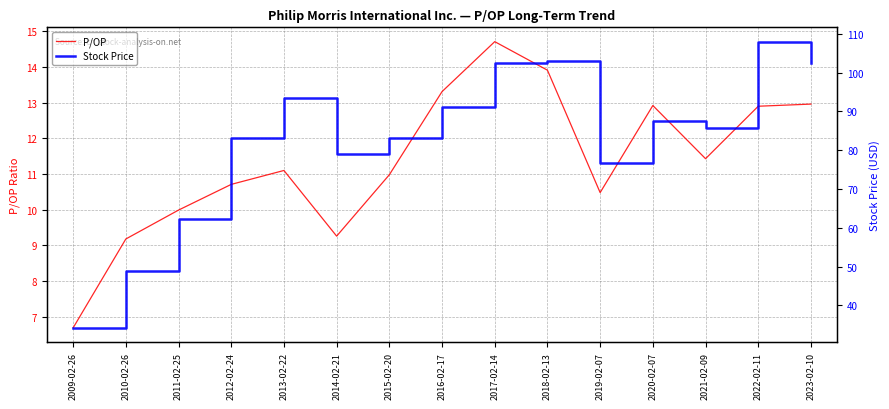

What is the label of the 14th point from the right?

2010-02-26